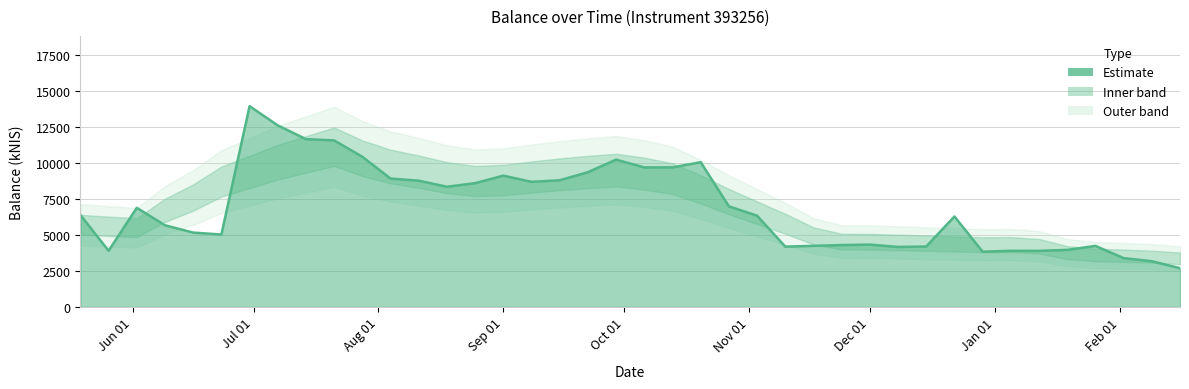

The chart shows a value of 3540.0 at 2022-09-08. True or false?

False